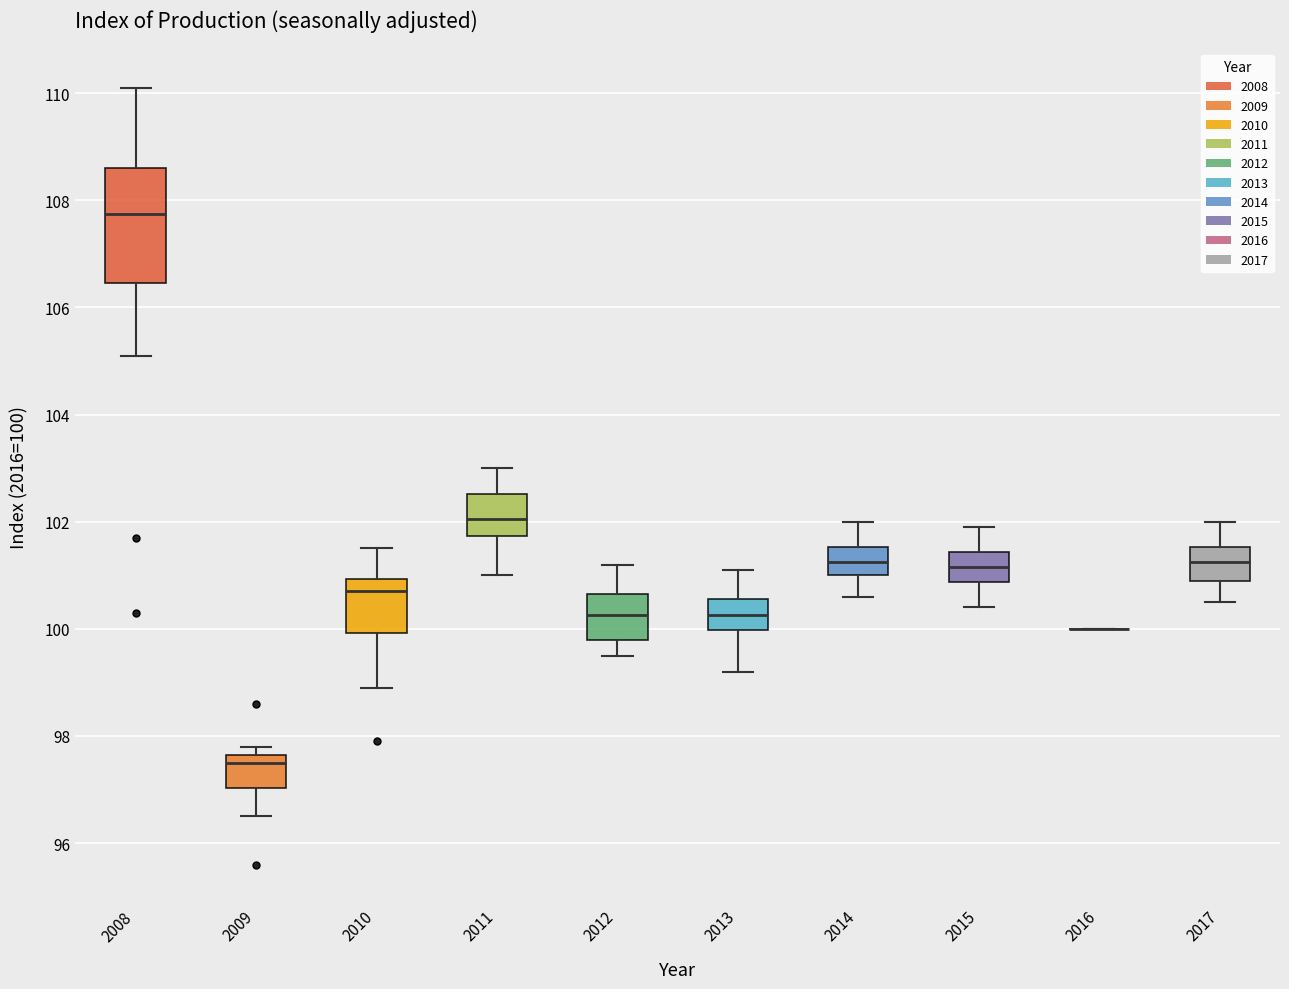

Reading left to right, transcribe this box plot: for each box, give where its median line is, the range the box spans, and where its two whiskers end, as read against the y-axis. The values are not printed on the chart, so give them approximately, as read against the axis.

2008: median 107.8, box 106.4 to 108.6, whiskers 105.2 to 110.2
2009: median 97.6 (just below the box's upper edge), box 97.0 to 97.6, whiskers 96.6 to 97.8
2010: median 100.8, box 100.0 to 101.0, whiskers 99.0 to 101.6
2011: median 102.0, box 101.8 to 102.6, whiskers 101.0 to 103.0
2012: median 100.2, box 99.8 to 100.6, whiskers 99.6 to 101.2
2013: median 100.2, box 100.0 to 100.6, whiskers 99.2 to 101.2
2014: median 101.2, box 101.0 to 101.6, whiskers 100.6 to 102.0
2015: median 101.2, box 100.8 to 101.4, whiskers 100.4 to 102.0
2016: box collapsed to a line at 100.0, whiskers 100.0 to 100.0
2017: median 101.2, box 101.0 to 101.6, whiskers 100.6 to 102.0